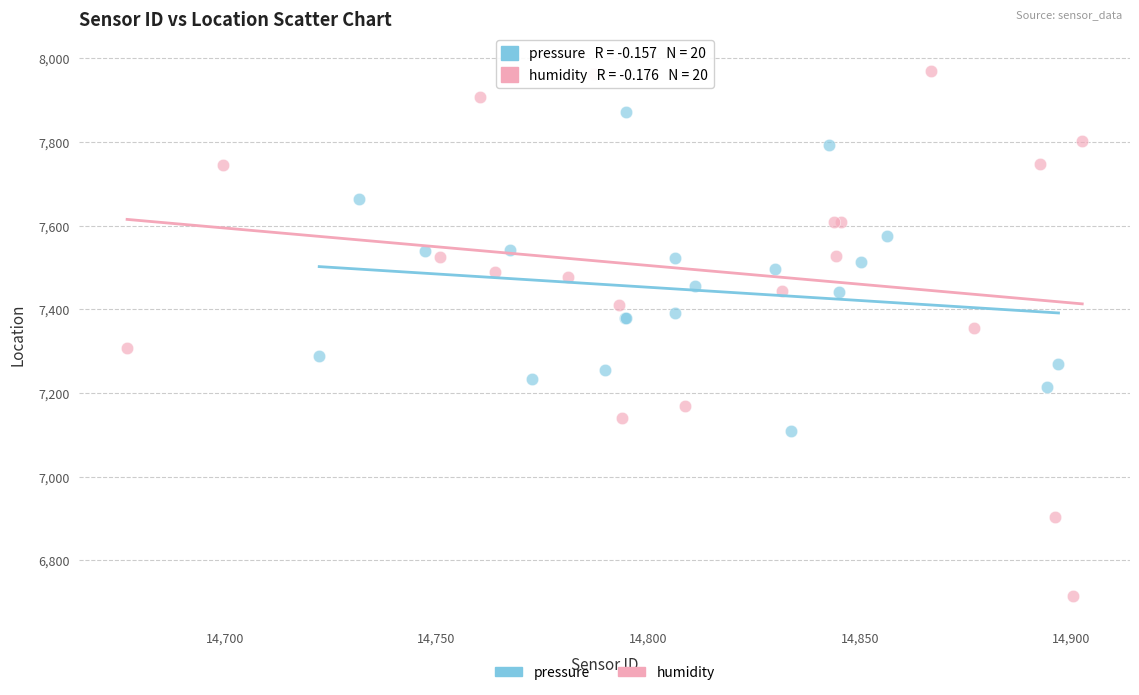

Which series contains the lowest Y value?

humidity